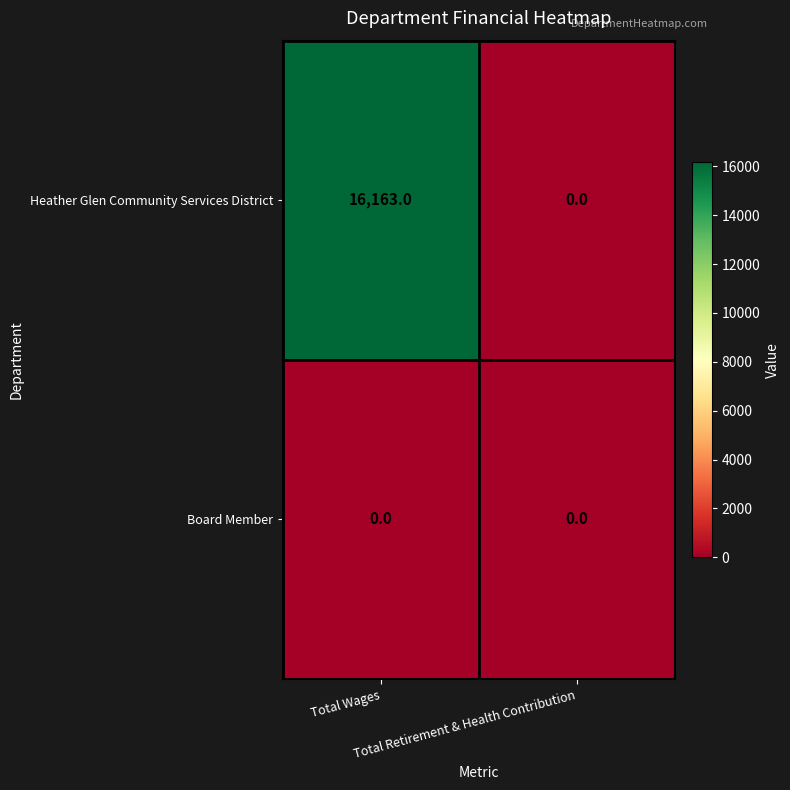

What is the average value of the Heather Glen Community Services District series?

8082